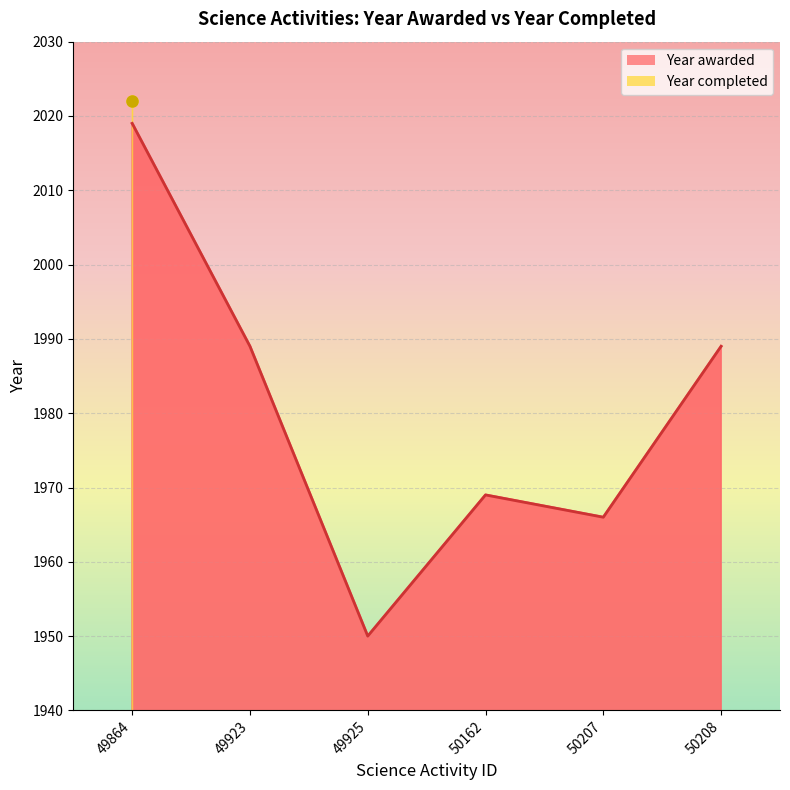

Count the number of values greater than 1989.

1